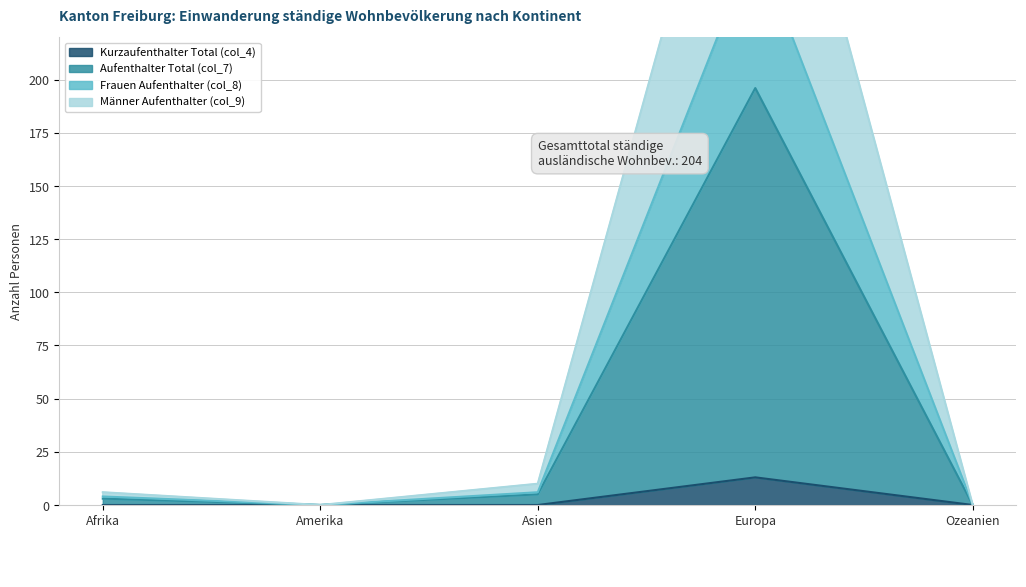

What is the value of the Frauen Aufenthalter (col_8) point at the 4th from the left?

265